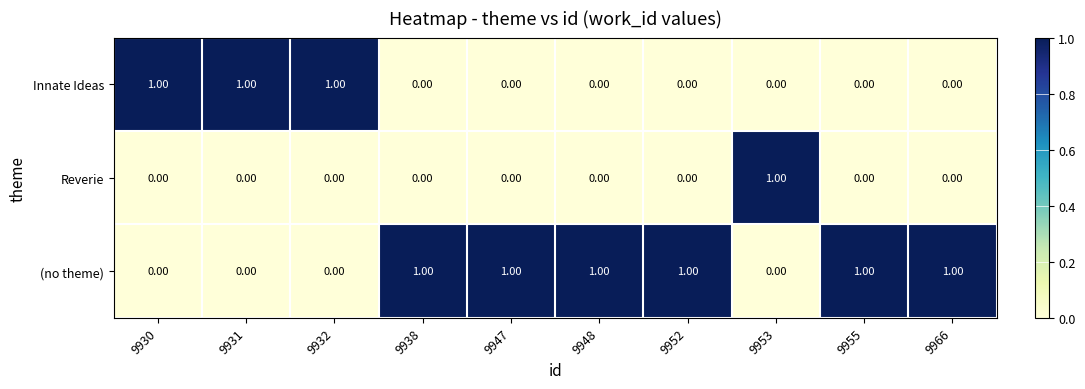

At how many categories does at least one series exceed 0?

10